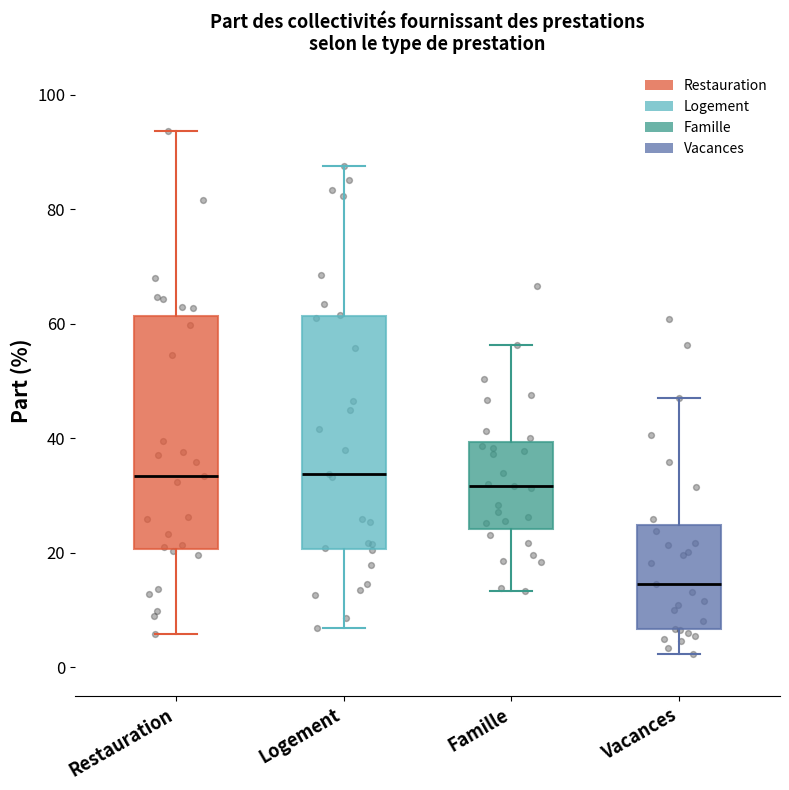

Reading left to right, transcribe this box plot: for each box, give where its median line is, the range the box spans, and where its two whiskers end, as read against the y-axis. The values are not printed on the chart, so give them approximately, as read against the axis.

Restauration: median 34, box 20 to 62, whiskers 6 to 94
Logement: median 34, box 20 to 62, whiskers 6 to 88
Famille: median 32, box 24 to 40, whiskers 14 to 56
Vacances: median 14, box 6 to 24, whiskers 2 to 48